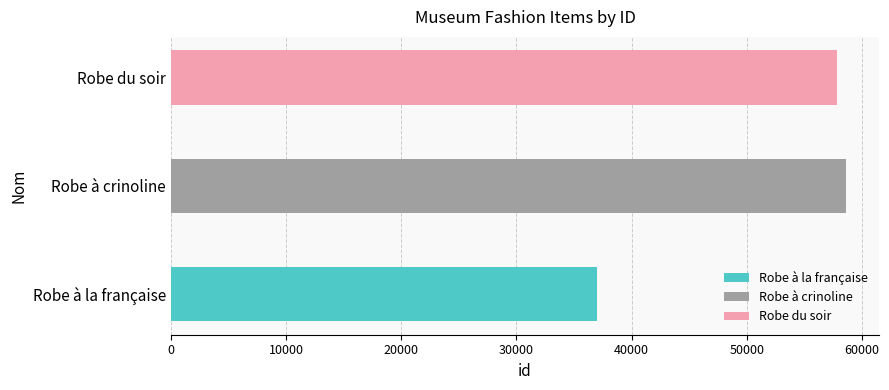

What is the change in value from Robe à crinoline to Robe du soir?

-743